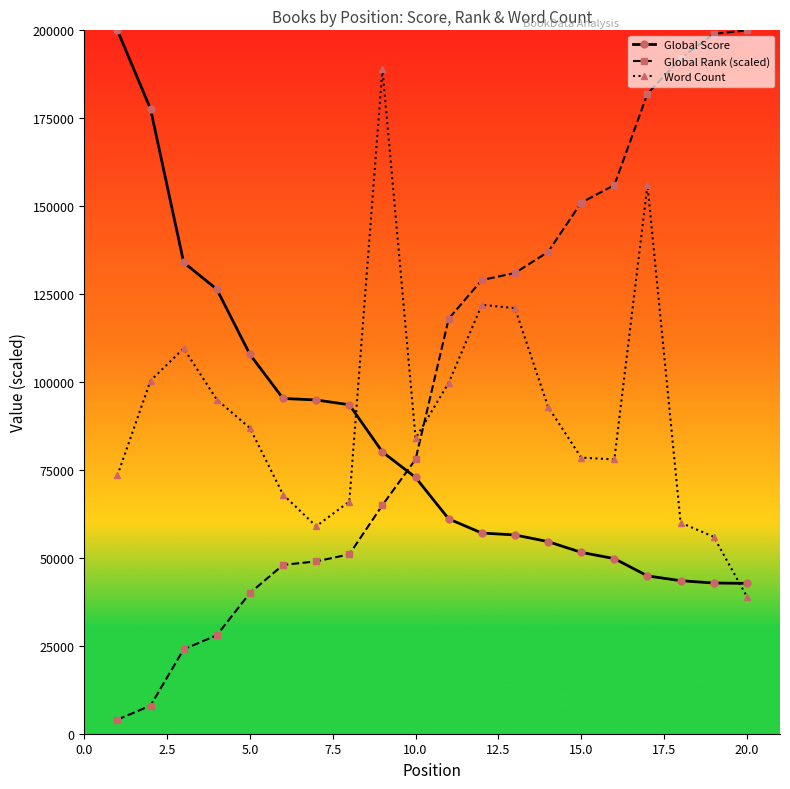

What is the value of the Global Score point at the 17th from the left?

44870.2